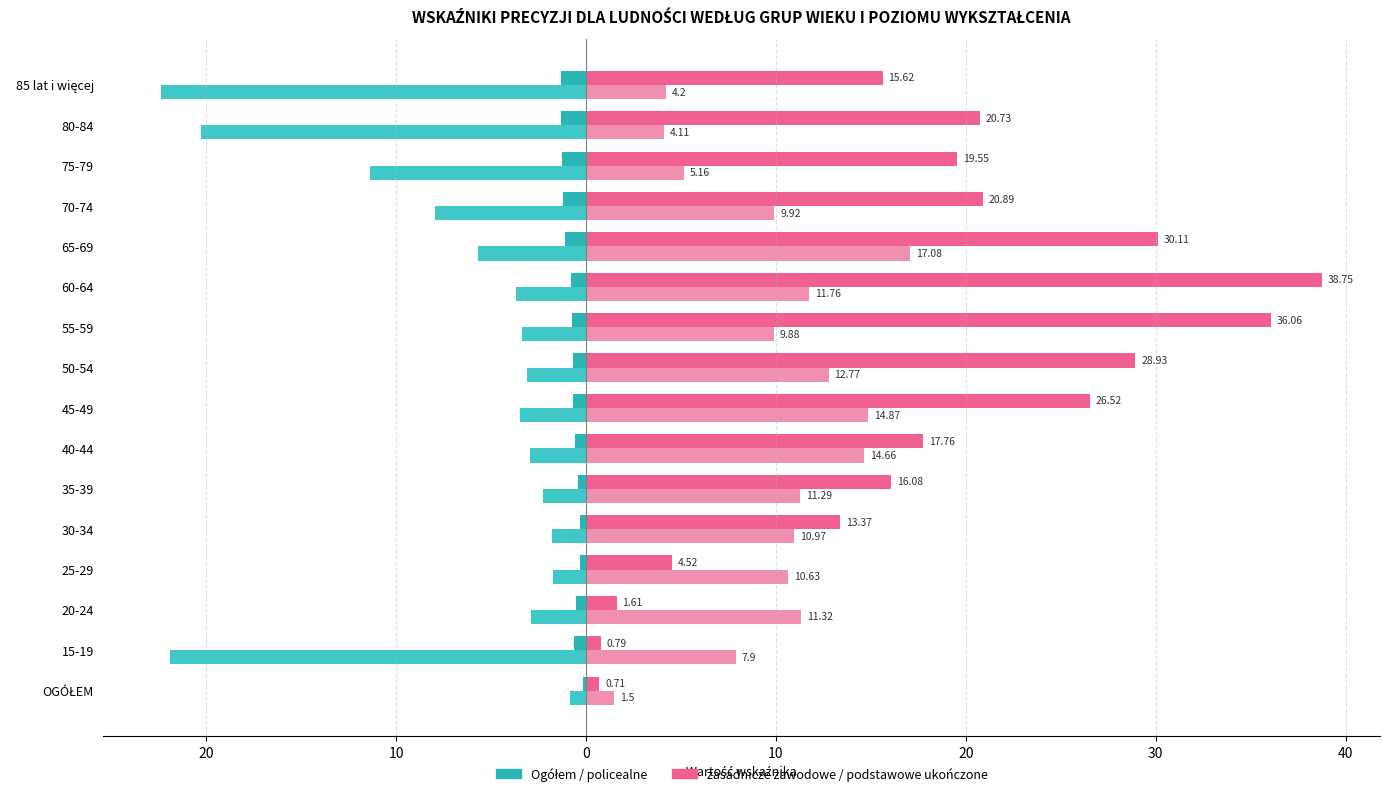

The value of Ogółem at 60-64 is -0.5. True or false?

False